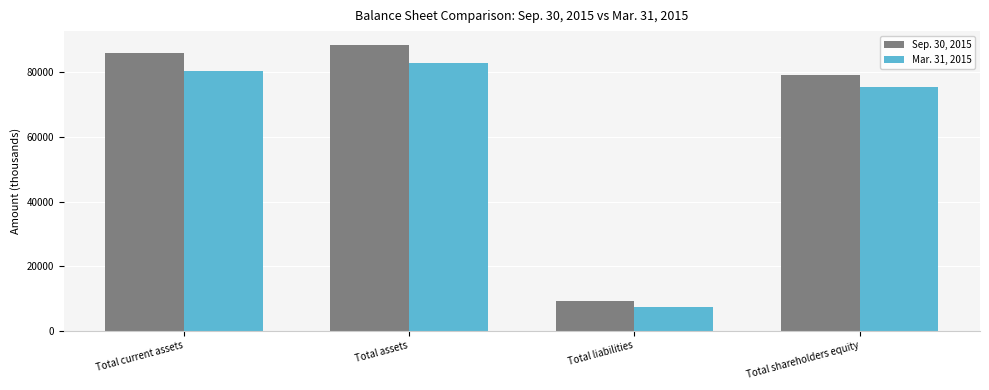

What is the label of the 4th bar from the left?

Total shareholders equity